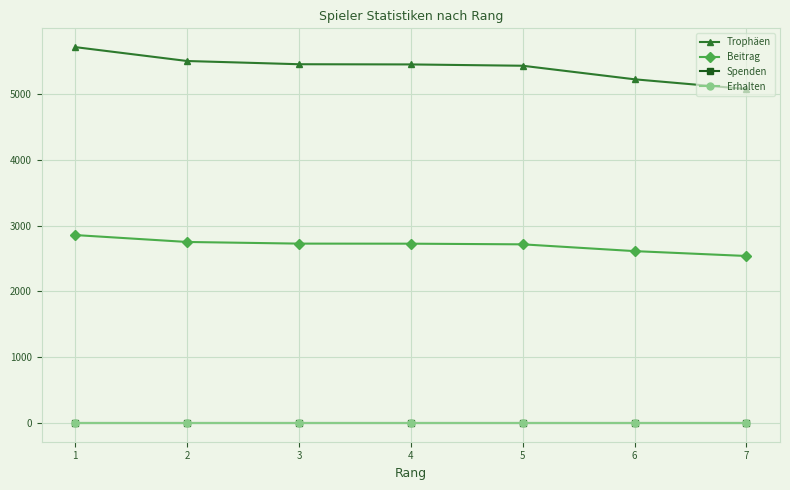

Does the chart have visible grid lines?

Yes